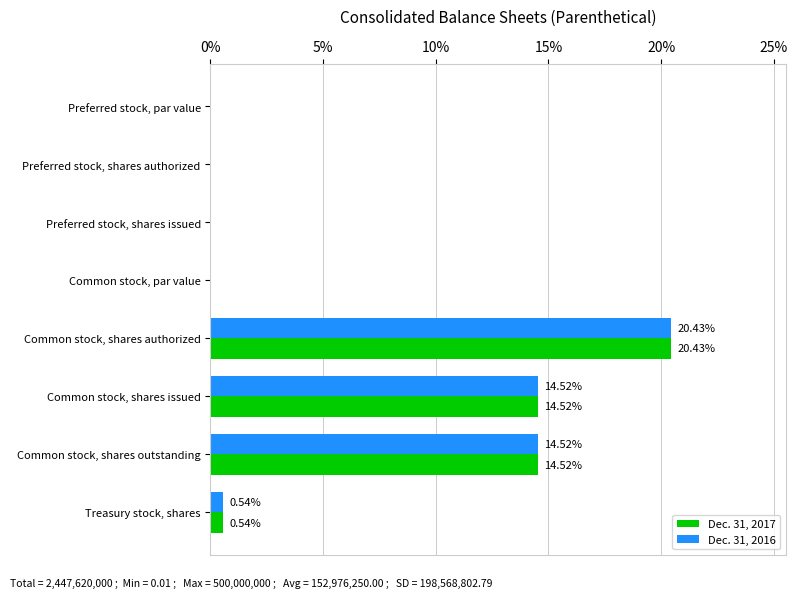

Which label corresponds to the largest value in the chart?

Common stock, shares authorized